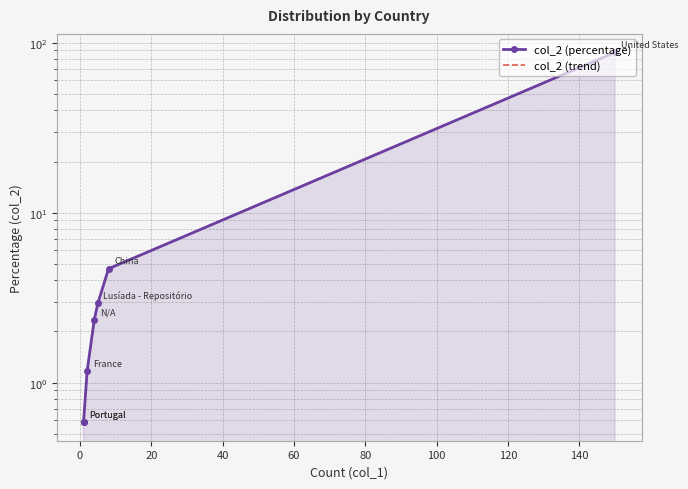

How many values in the col_2 (trend) series are below 2?

3